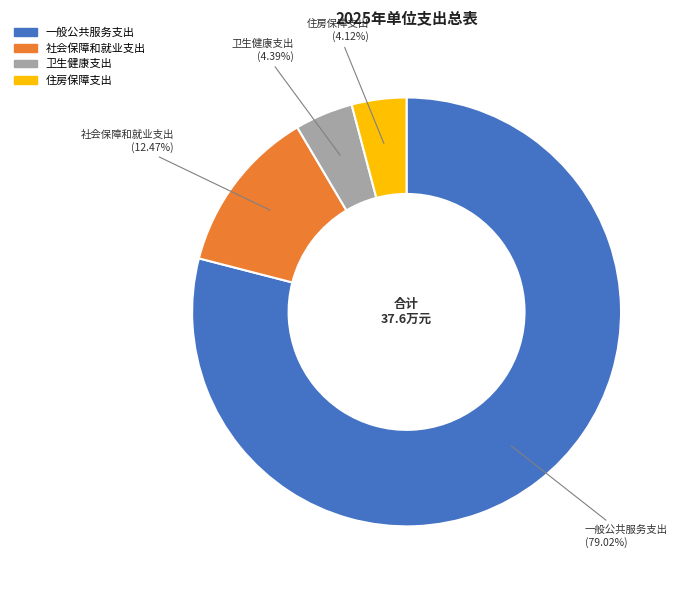

Combined, what portion of the pie is 社会保障和就业支出 and 卫生健康支出?

16.9%